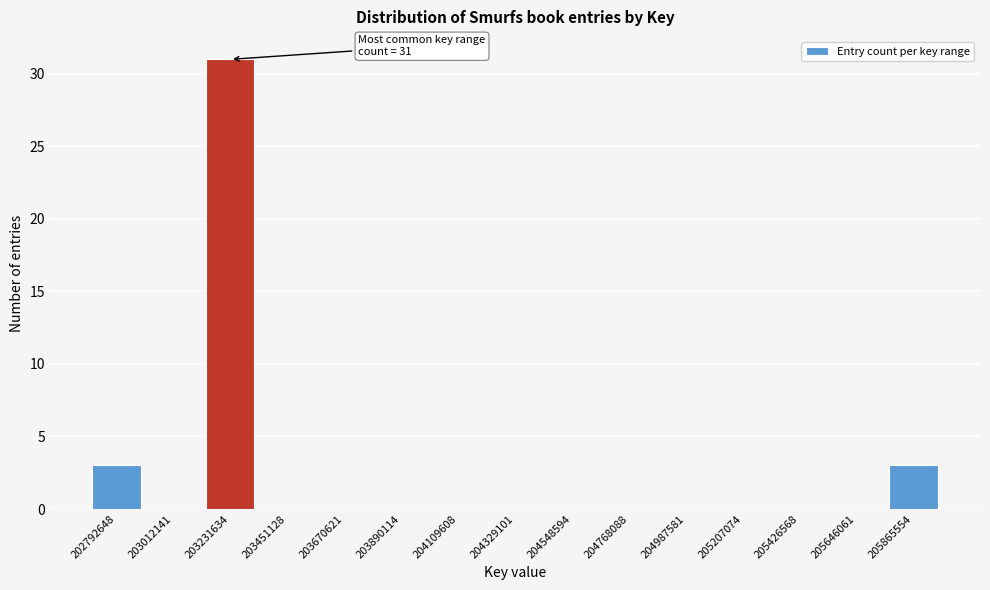

Reading left to right, transcribe all the data shown in this chart.

202792648=3	203012141=0	203231634=31	203451128=0	203670621=0	203890114=0	204109608=0	204329101=0	204548594=0	204768088=0	204987581=0	205207074=0	205426568=0	205646061=0	205865554=3